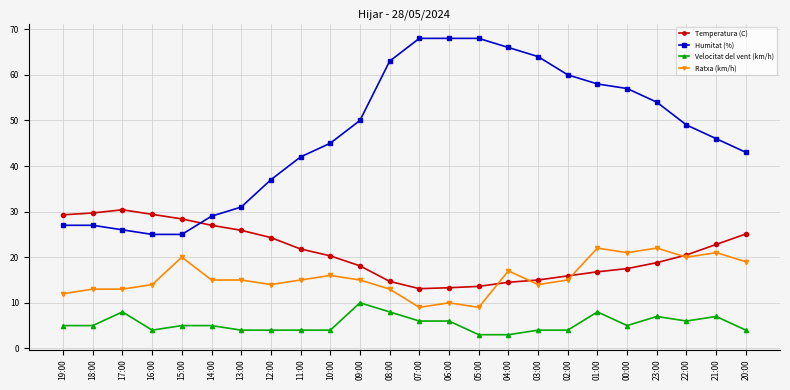

Which series ends up on top after the final intersection of Temperatura (C) and Humitat (%)?

Humitat (%)